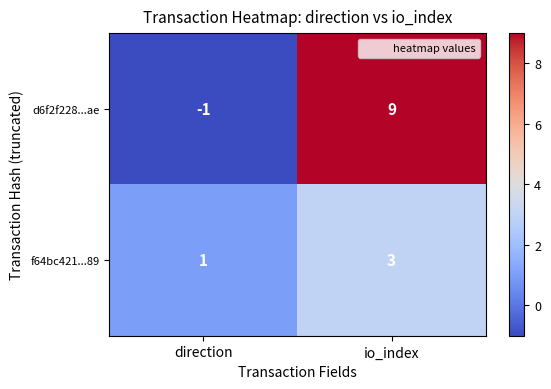

The f64bc421...89 series shows 4 at io_index. True or false?

False